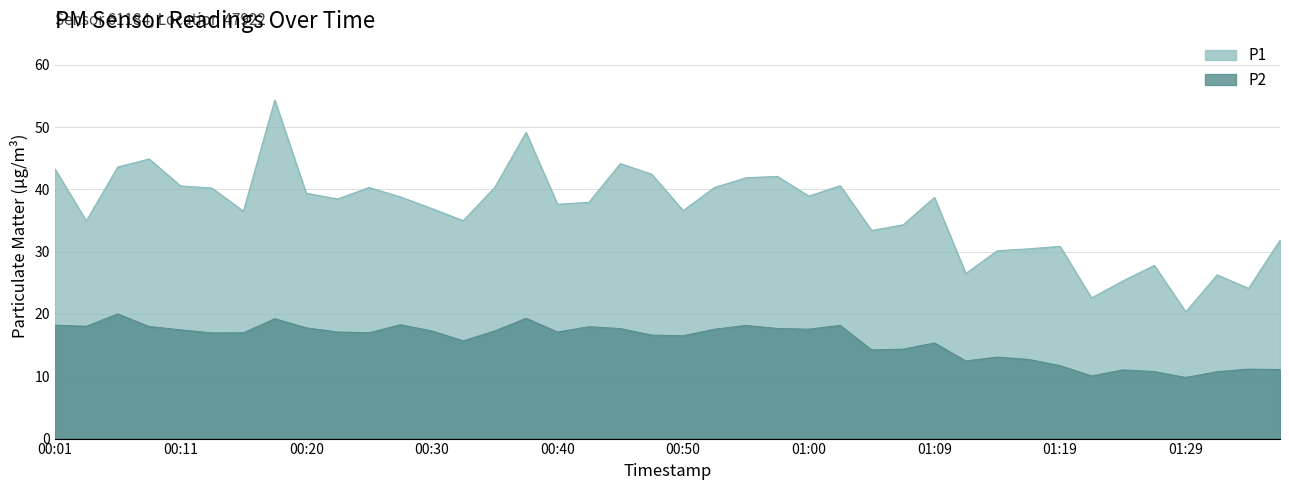

The value of P1 at 01:14 is 30.1. True or false?

True